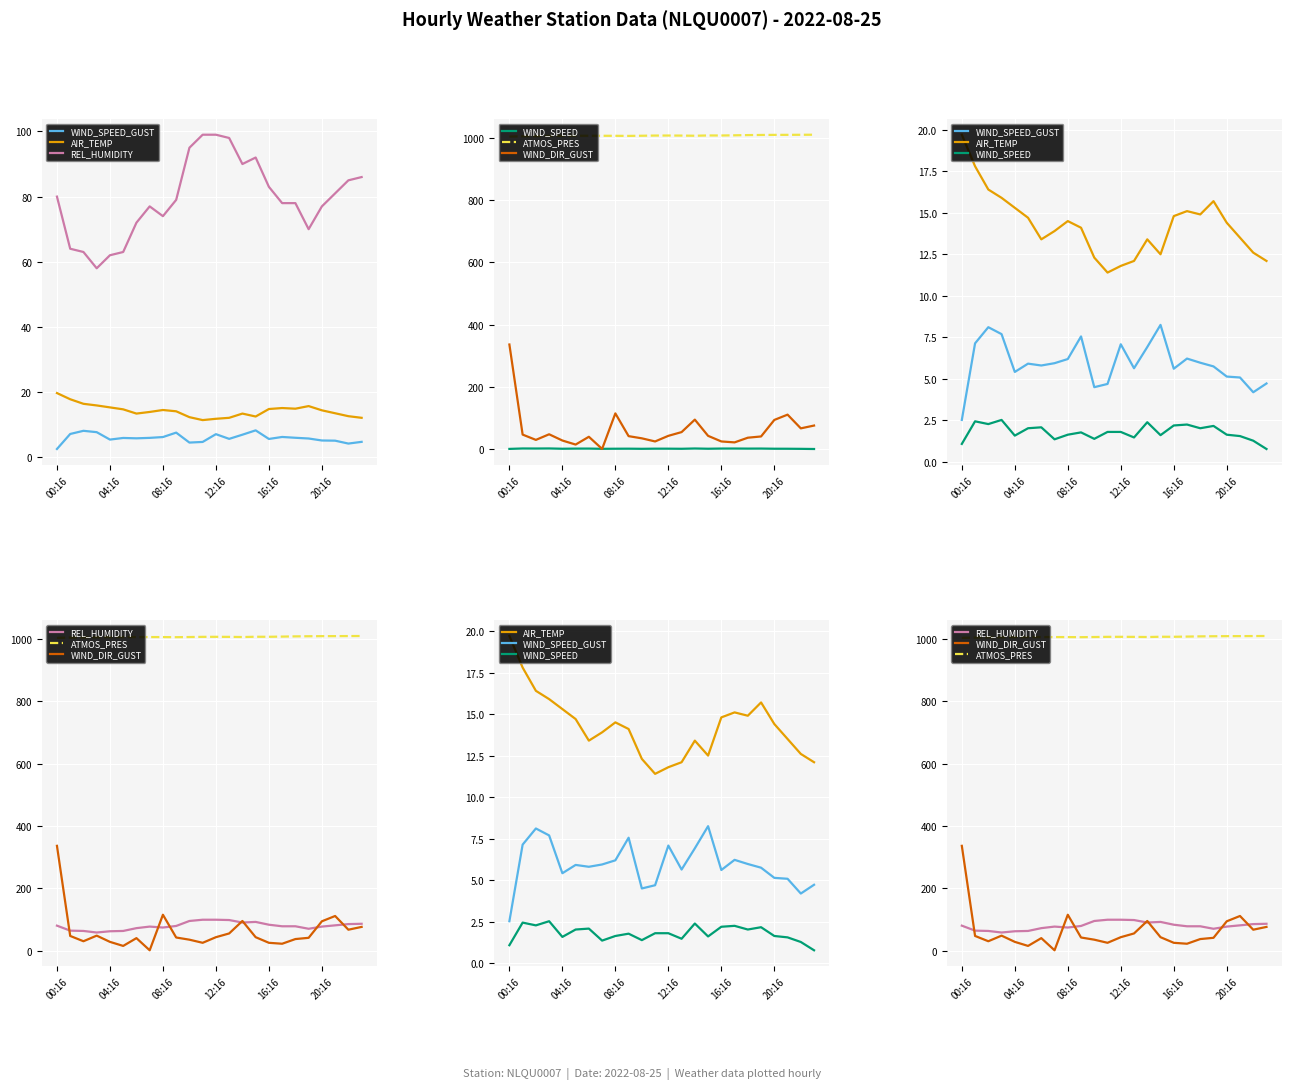

What position from the right is 16:16?

8